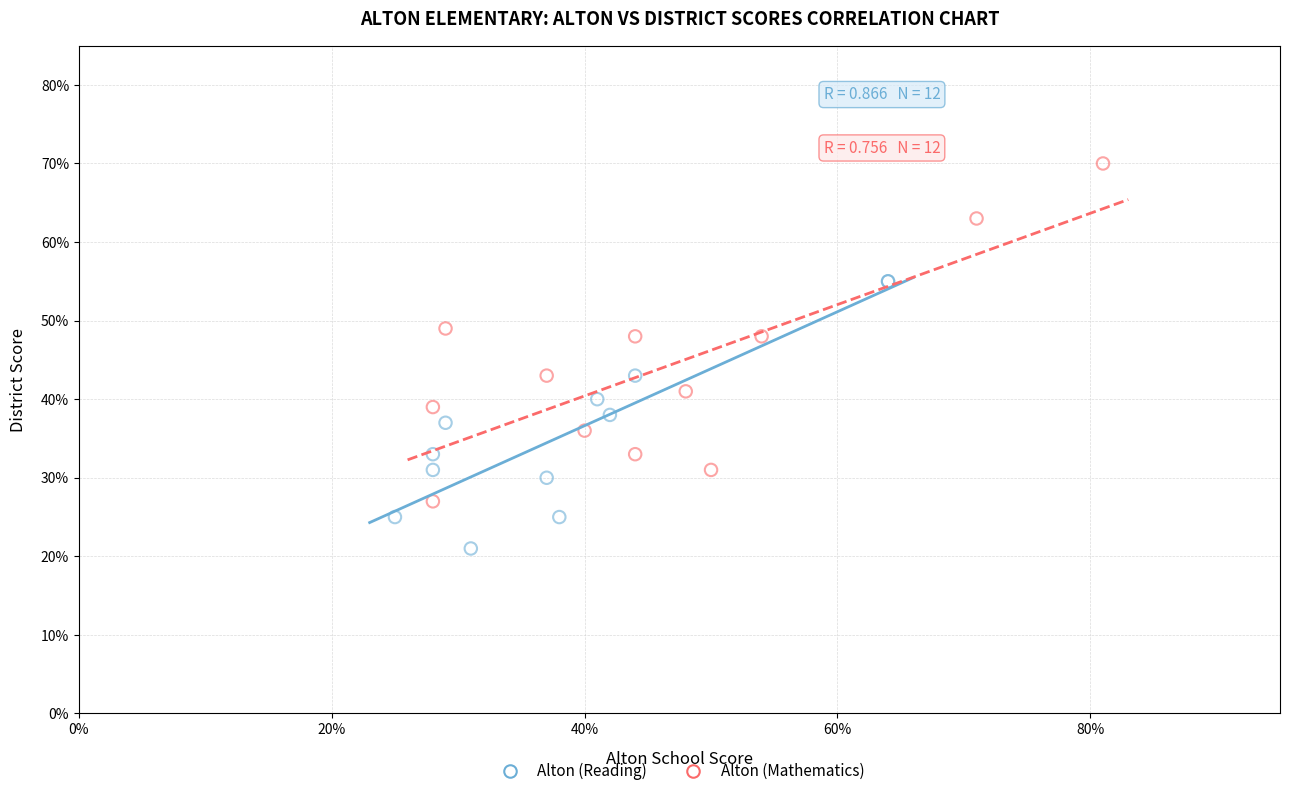

Which series reaches the maximum Y coordinate?

Alton (Mathematics)